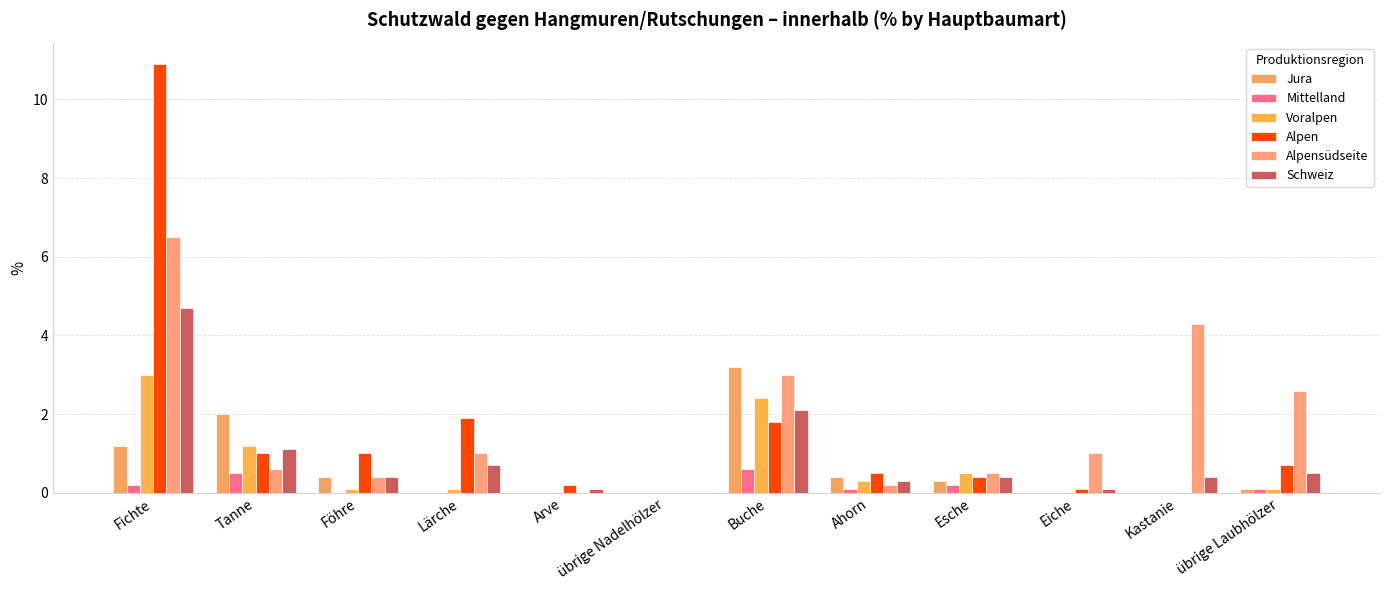

At how many categories does at least one series exceed 5?

1